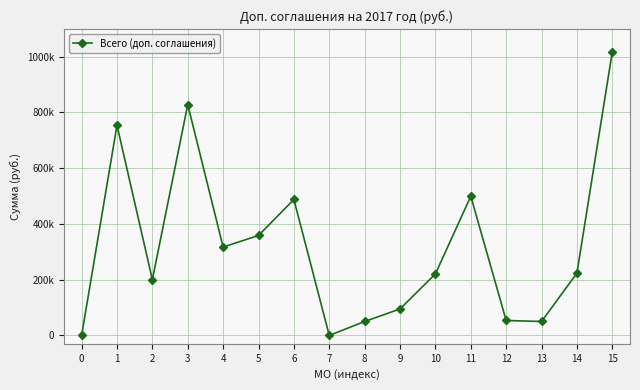

Is this an area chart (filled region under the line)?

No